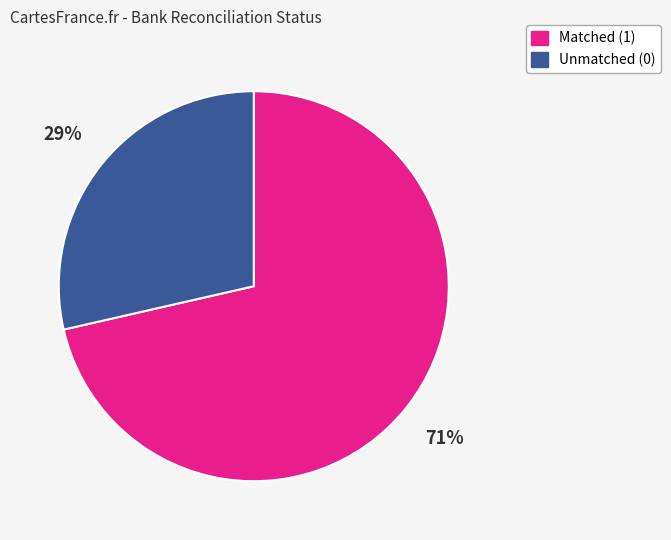

Do Unmatched (0) and Matched (1) together represent more than half of the pie?

Yes